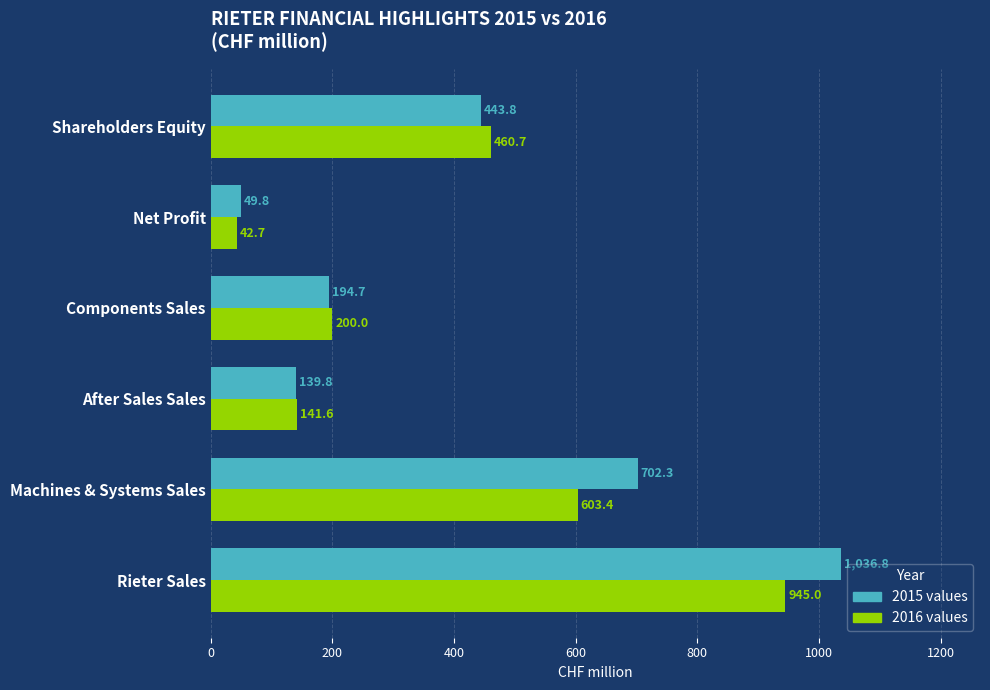

What is the maximum value shown in the chart?

1036.8